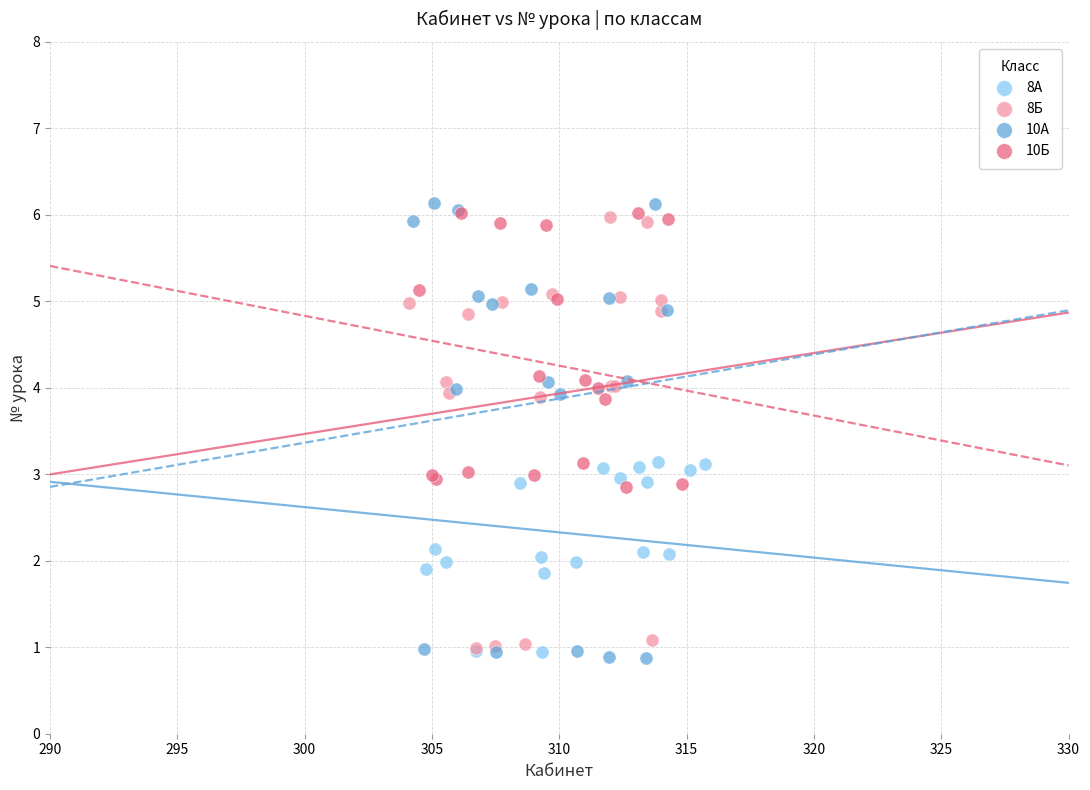

Which series has the widest spread of Y values?

10А